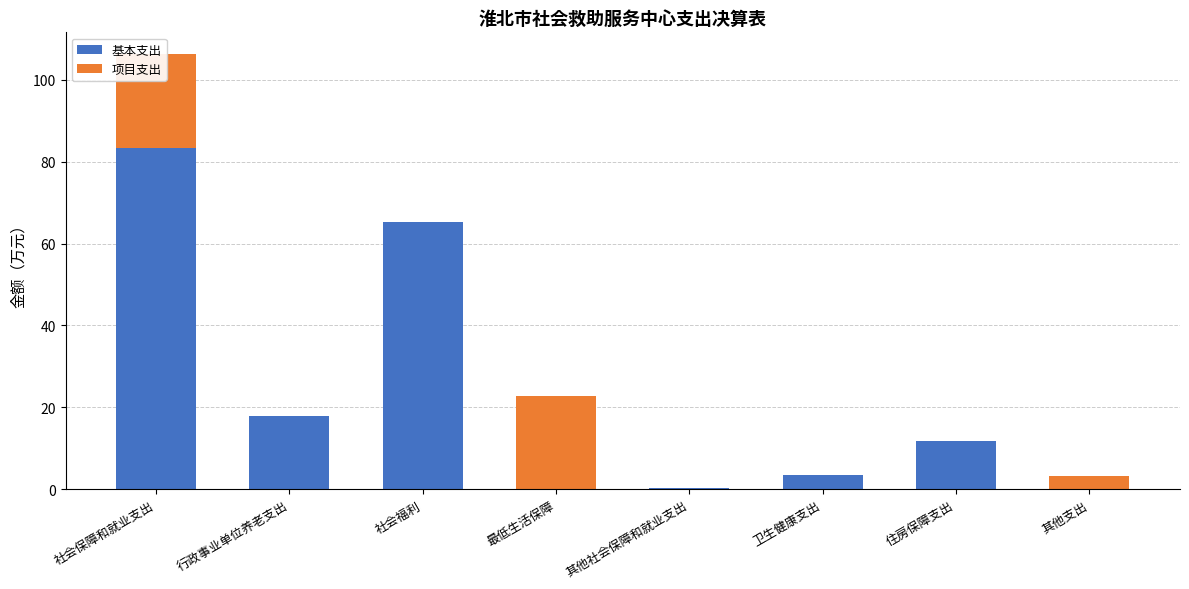

Is it true that 基本支出 equals 54.8 at 社会保障和就业支出?

False